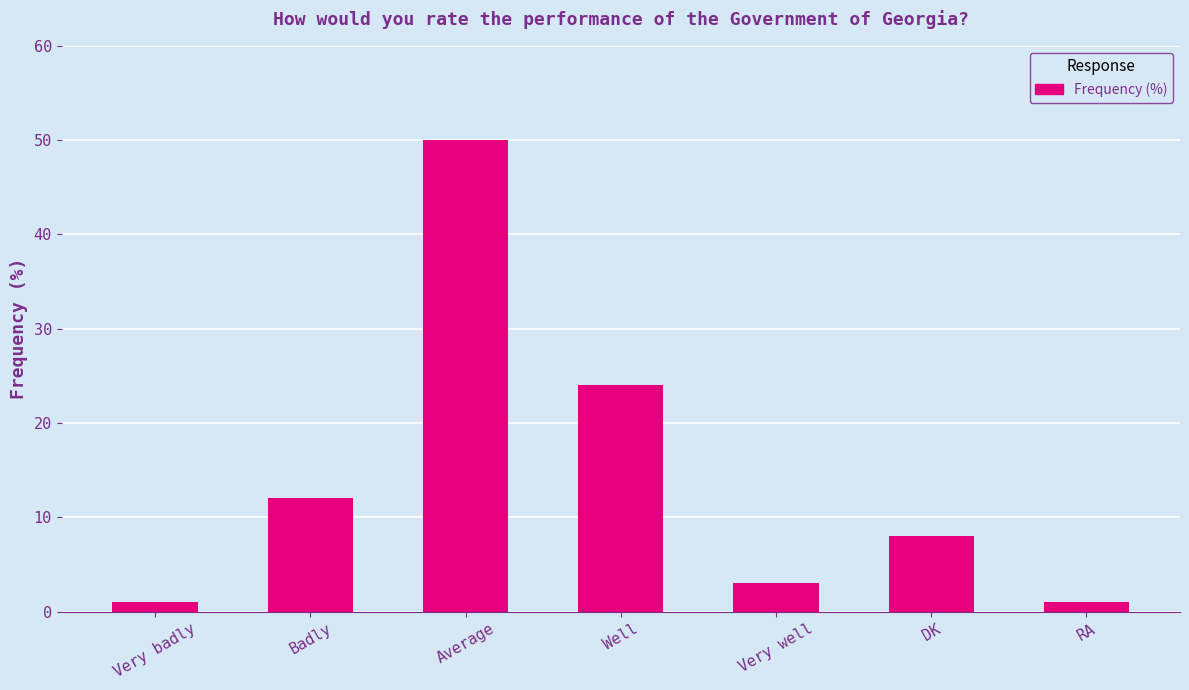

What is the difference between the values at Well and RA?

23